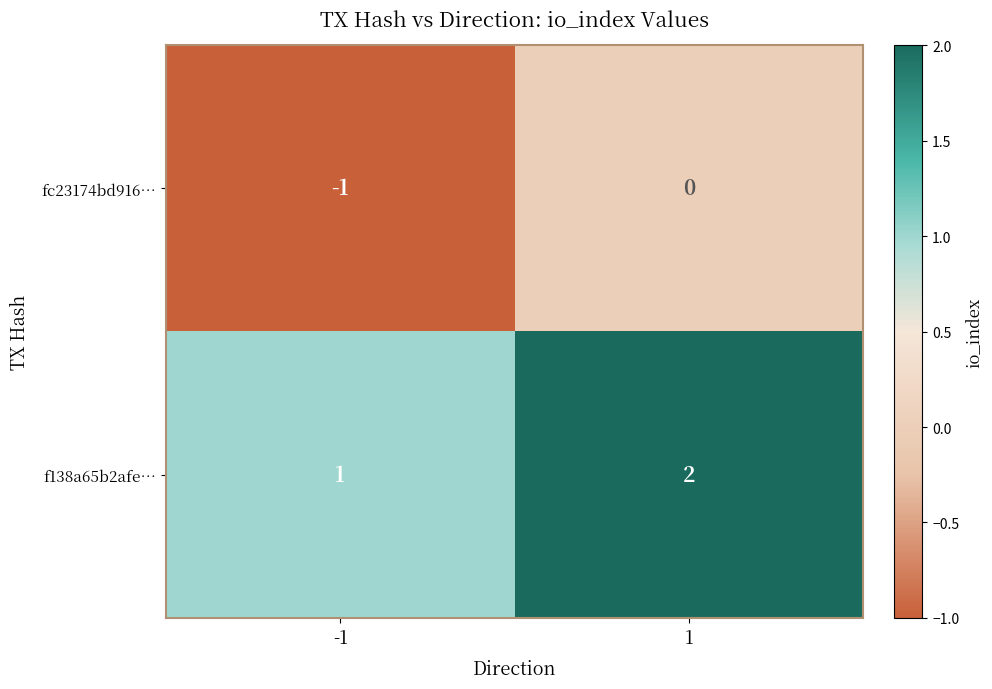

List the series in order of their overall mean, highest first.

f138a65b2afe…, fc23174bd916…